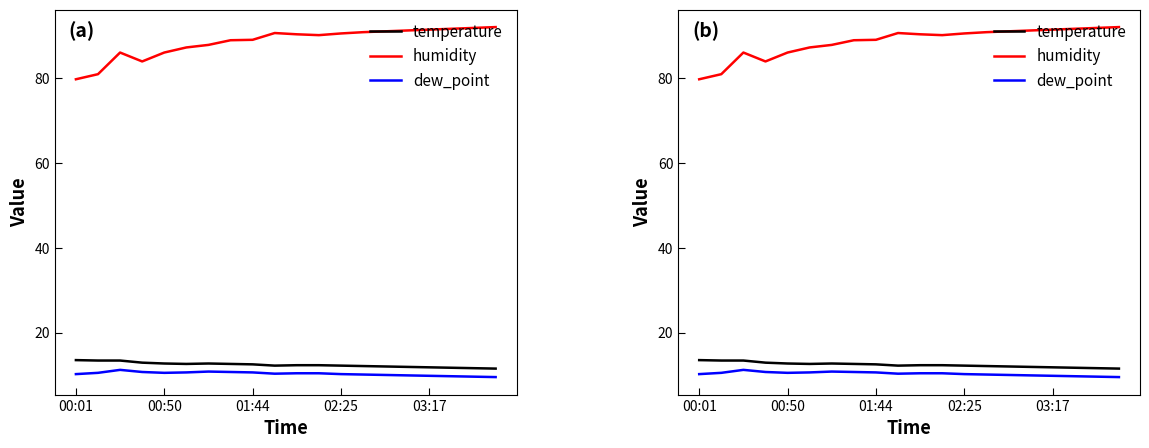

The value of dew_point at 17 is 13.8. True or false?

False